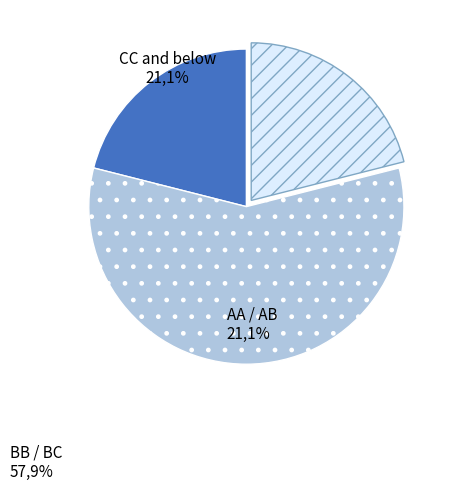

Does any single category account for the majority?

Yes